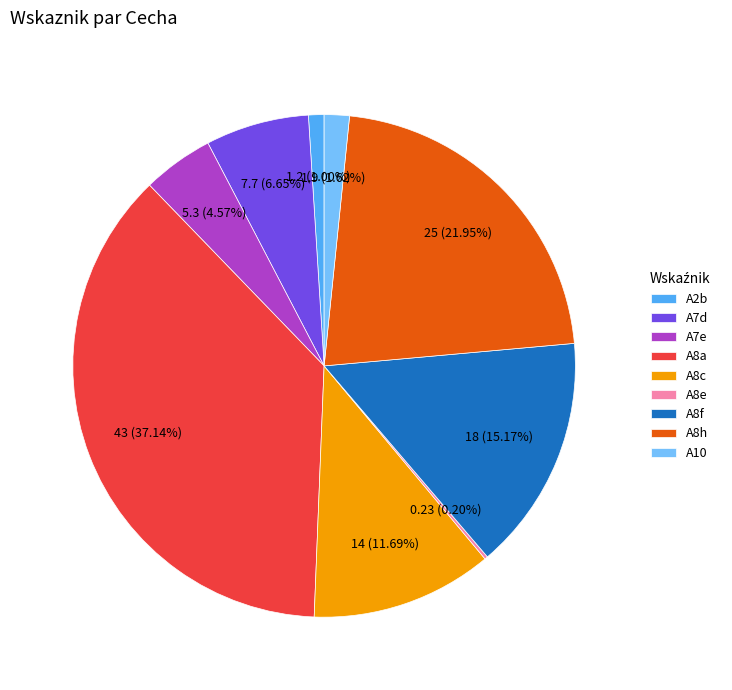

Do A2b and A8h together represent more than half of the pie?

No